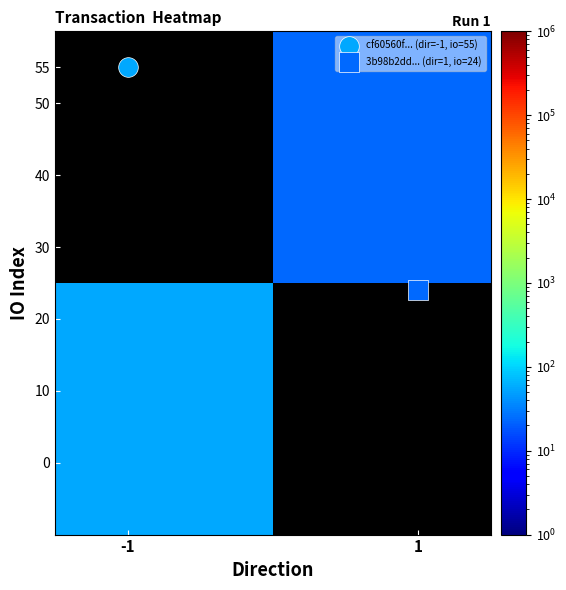

At how many categories does at least one series exceed 18?

2